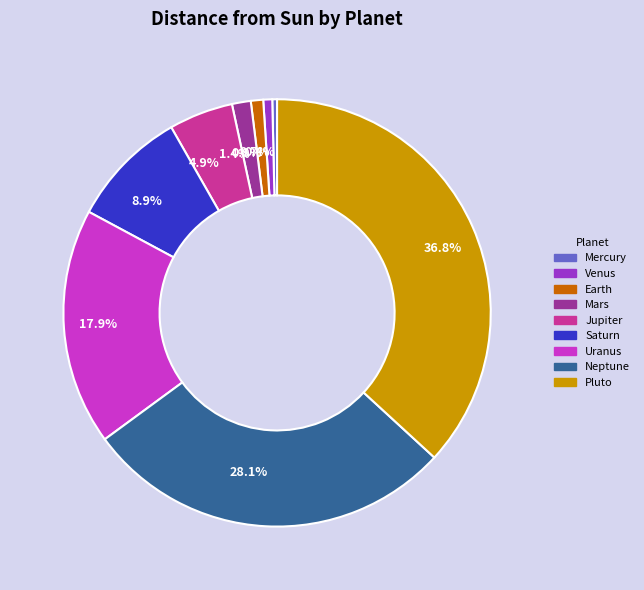

Which has a higher value, Neptune or Mars?

Neptune